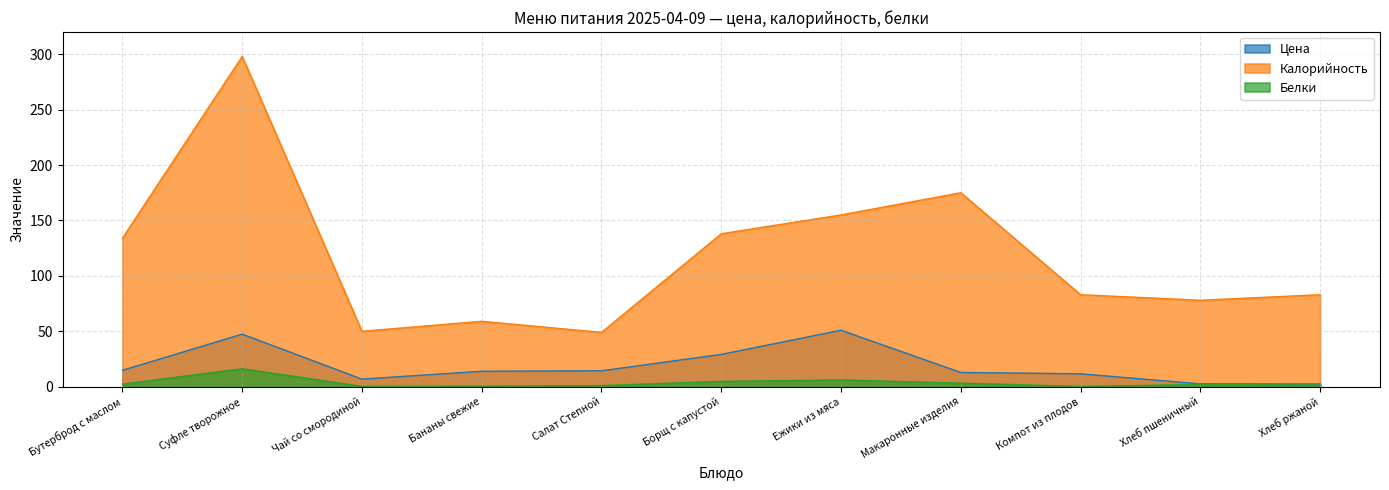

At which category does Калорийность reach its first local valley?

Чай со смородиной